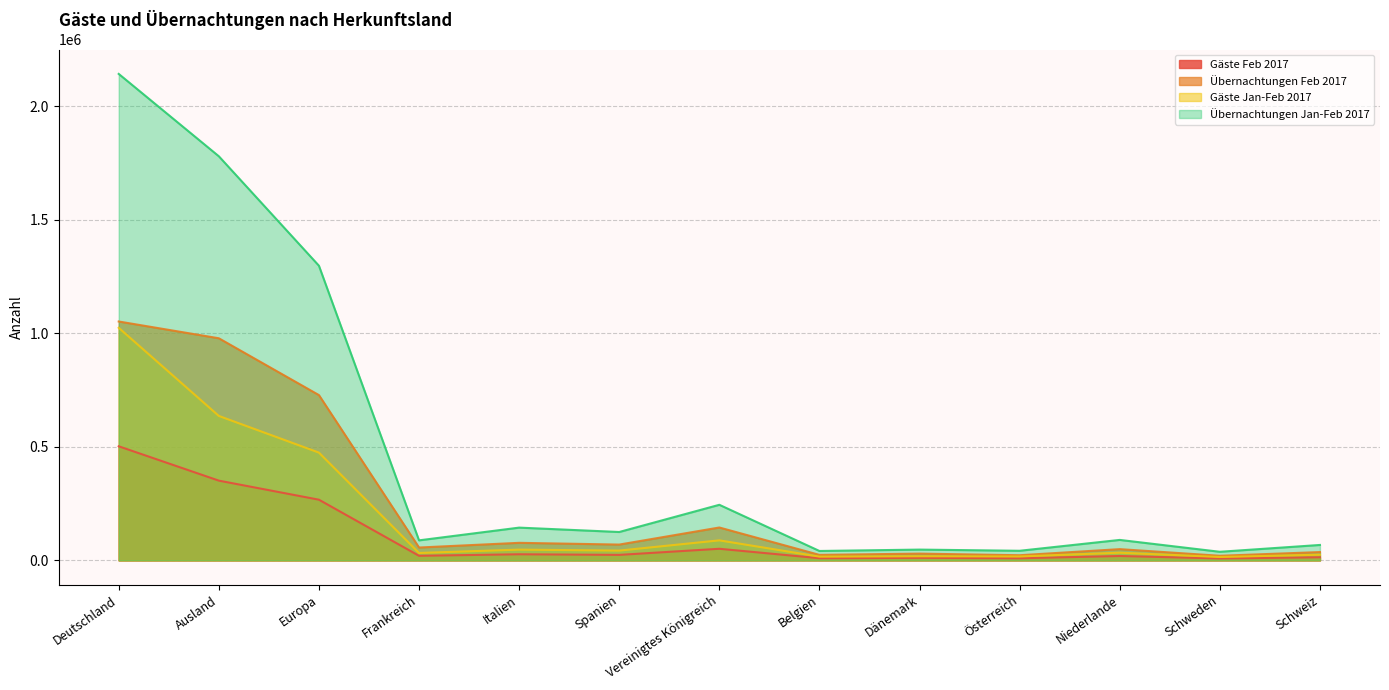

Read the Übernachtungen Jan-Feb 2017 value at Schweden, to the nearest 100.

37900